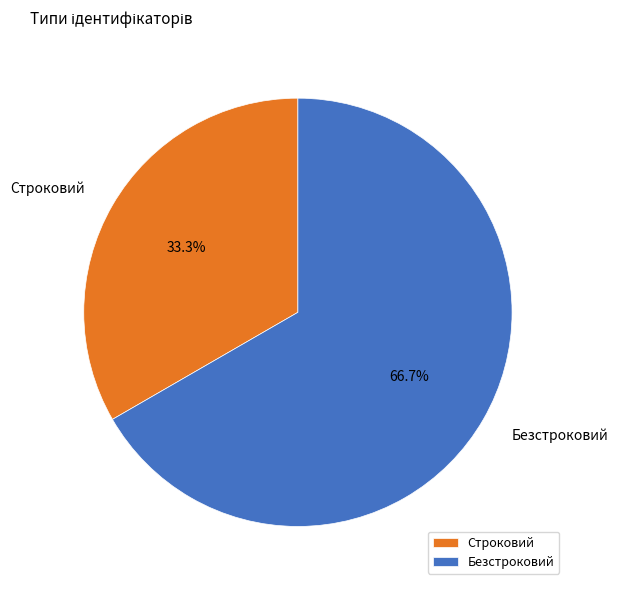

To the nearest percent, what is the average slice percentage?

50%